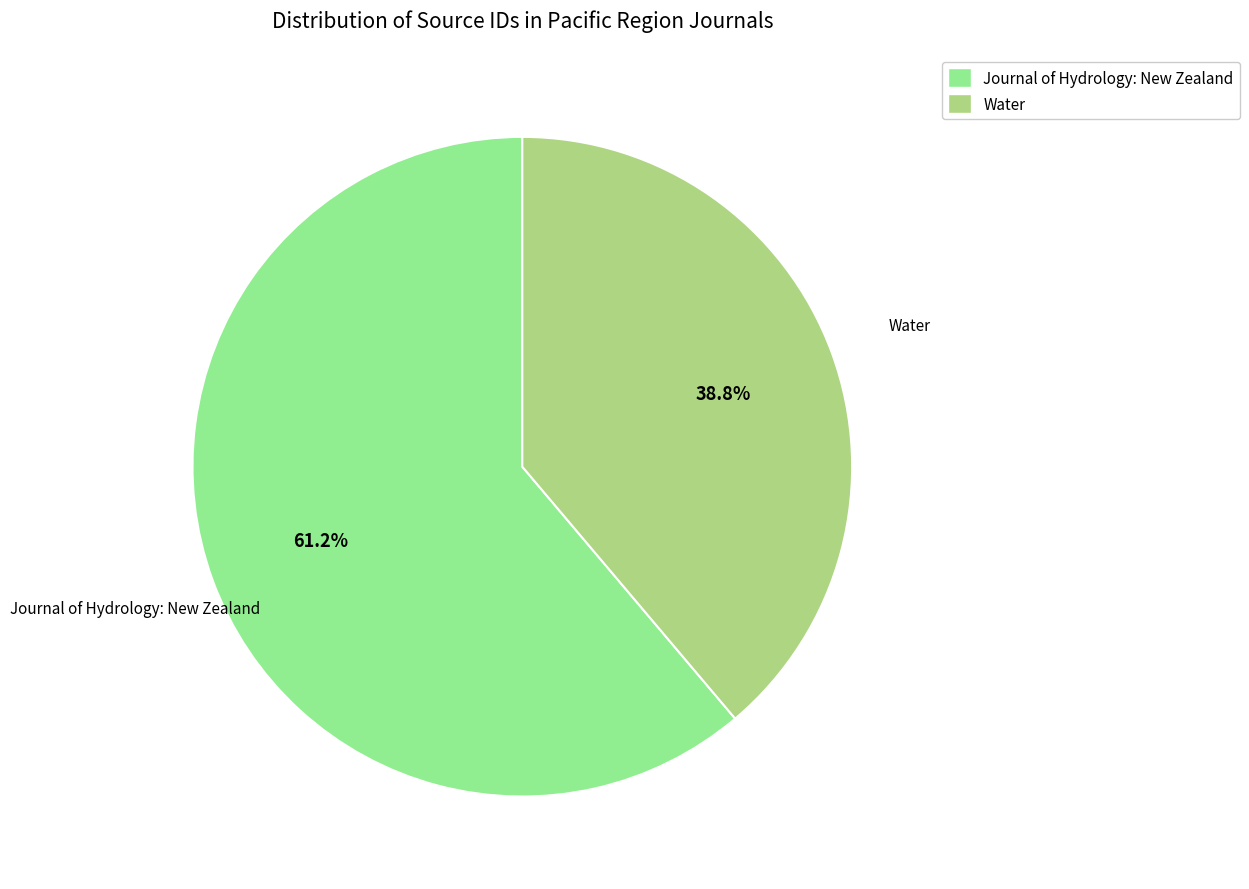

To the nearest percent, what is the combined percentage of Water and Journal of Hydrology: New Zealand?

100%